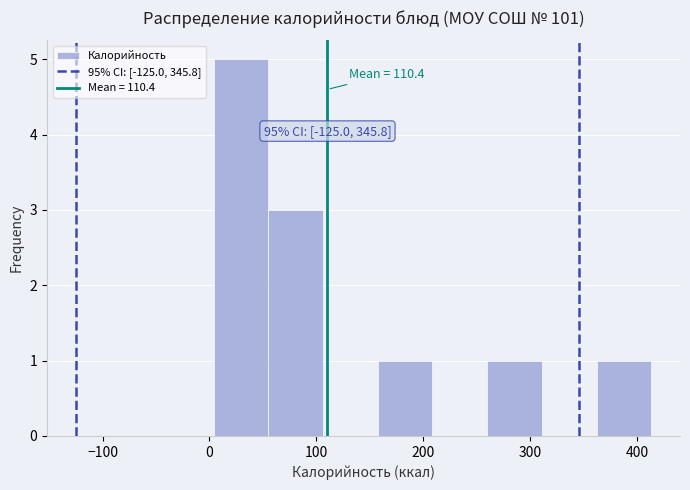

Over which range of the x-axis is the bar tallest?

0 to 60